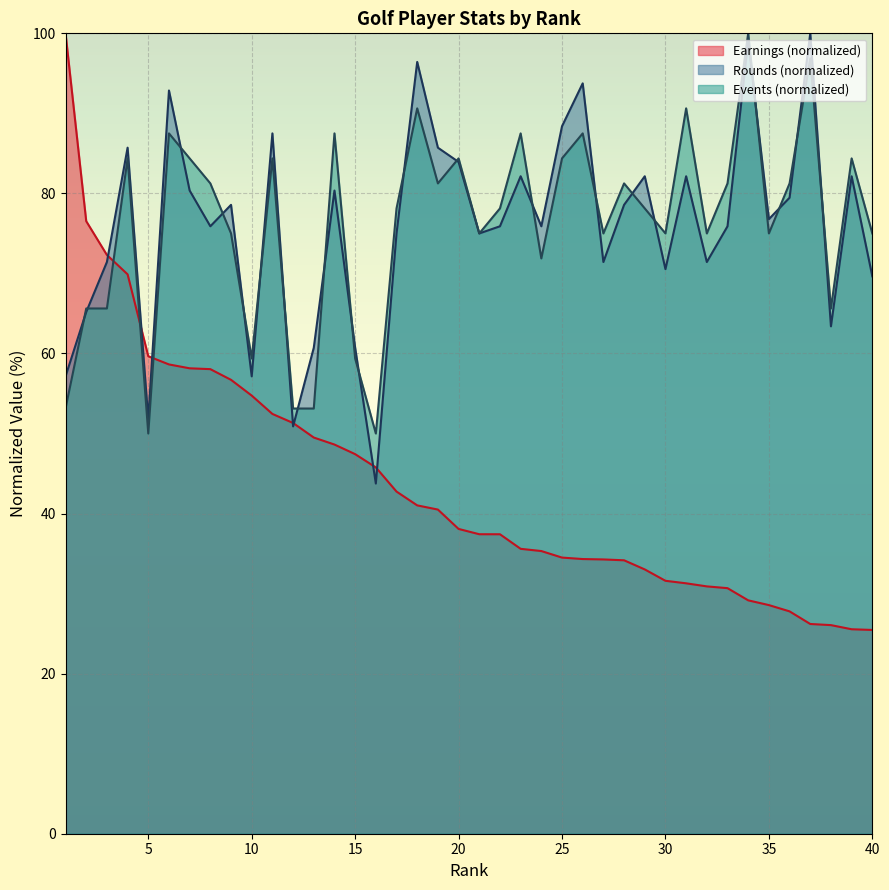

How many data points in Rounds are above 76?

20